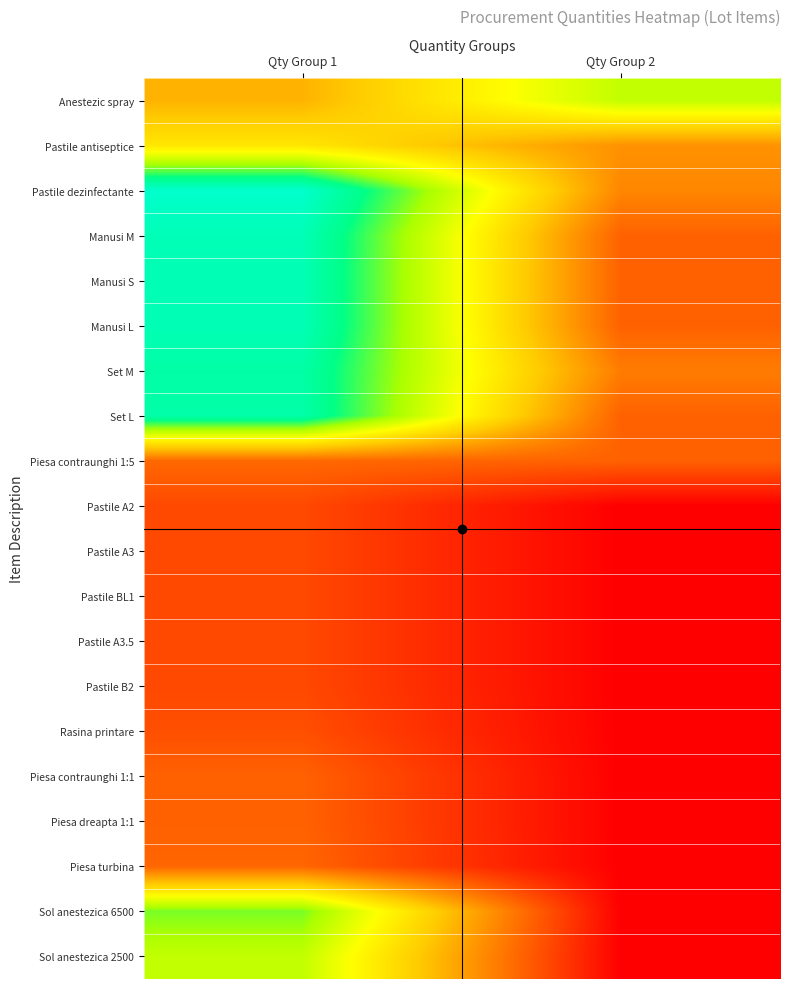

What is the greatest value displayed?

11.6